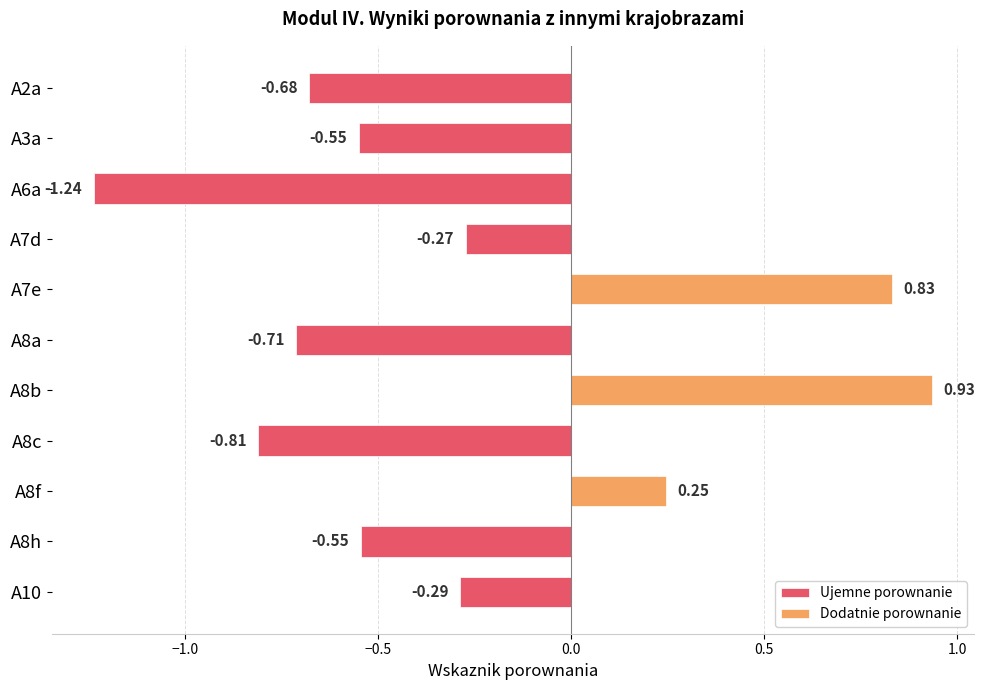

What is the difference between the Ujemne porownanie values at A7e and A6a?

1.2